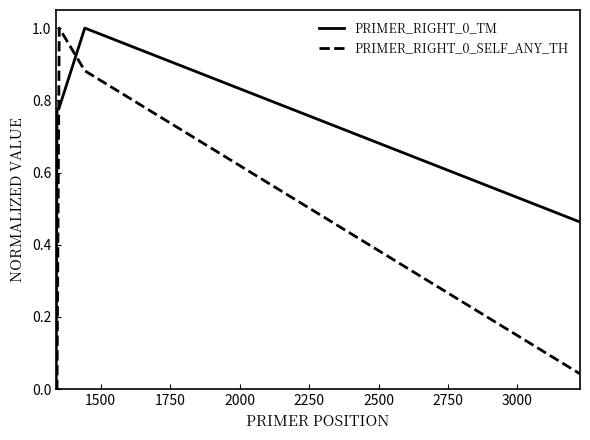

Count the number of data series in this chart.

2